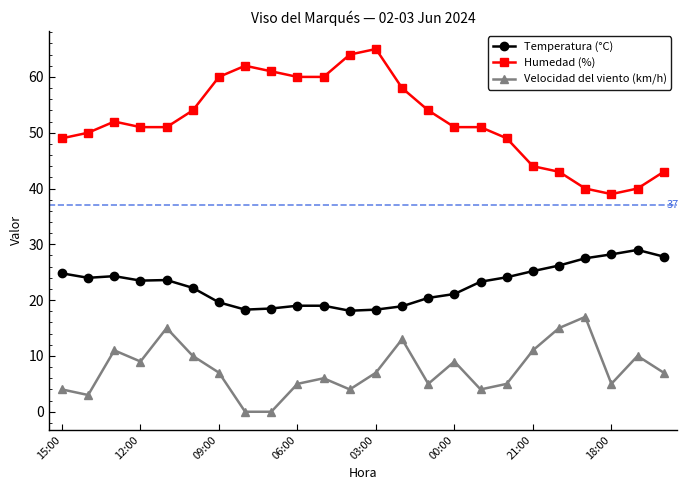

What is the value of the Velocidad del viento (km/h) point at the 18th from the left?

5.0